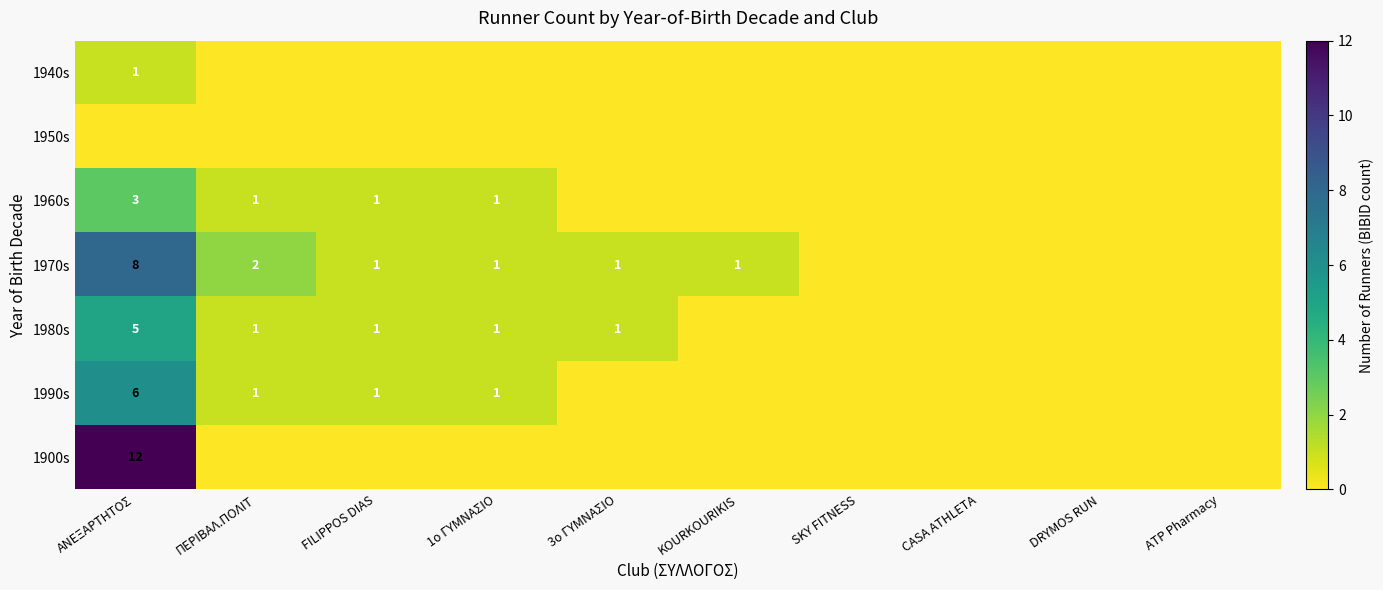

What is the difference between the 1970s values at ΑΝΕΞΑΡΤΗΤΟΣ and 1ο ΓΥΜΝΑΣΙΟ?

7